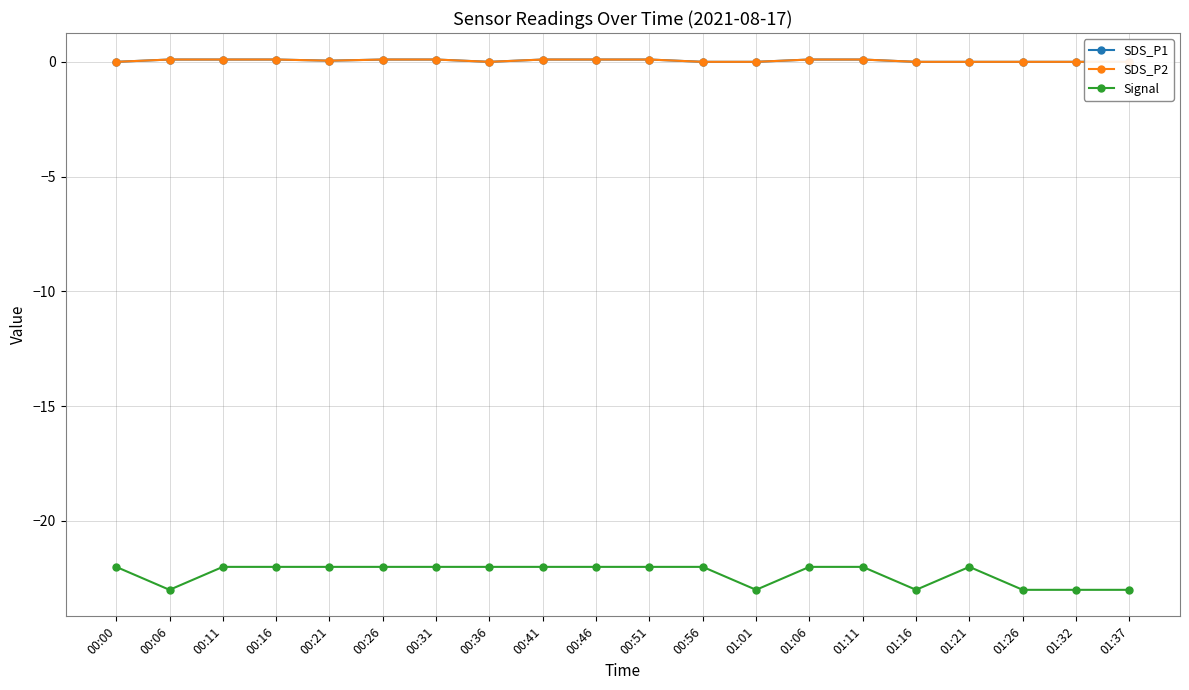

How many distinct data groups are displayed?

3